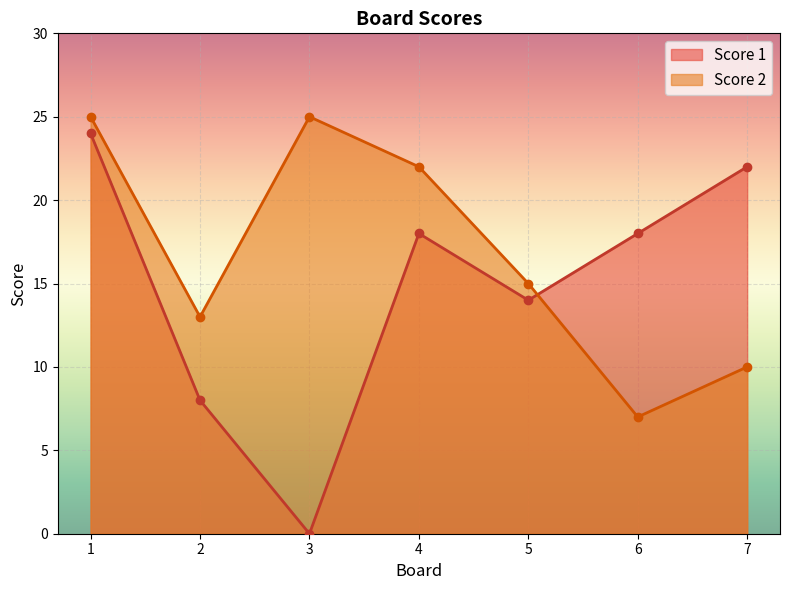

At which category does the chart reach its minimum across all series?

3